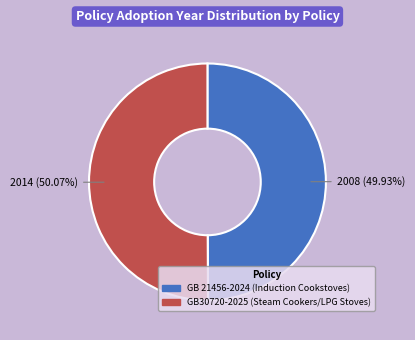

Does any single category account for the majority?

Yes